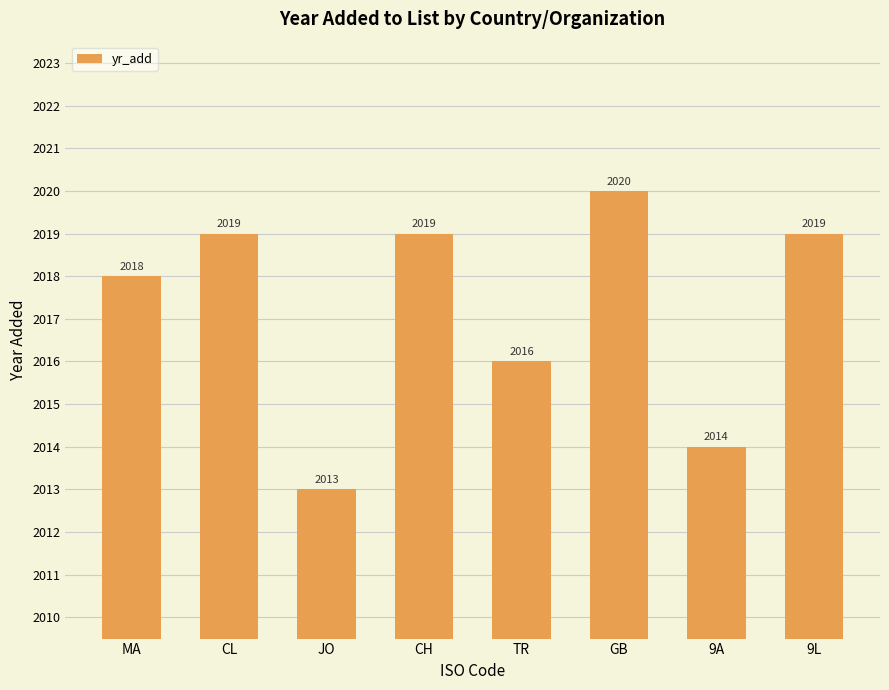

What is the value of the 7th bar from the left?

2014